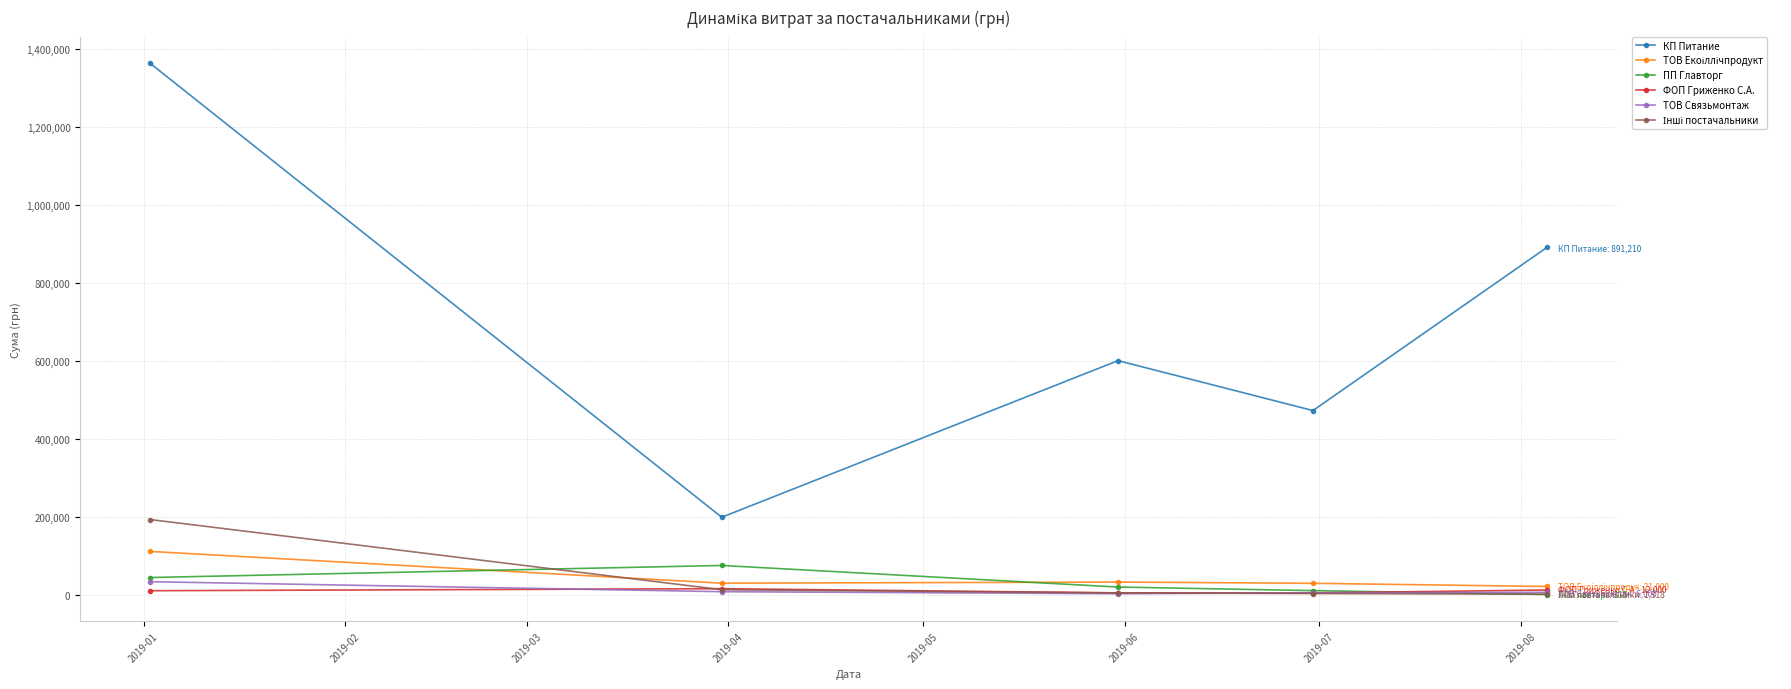

Which series has the widest spread of values?

КП Питание